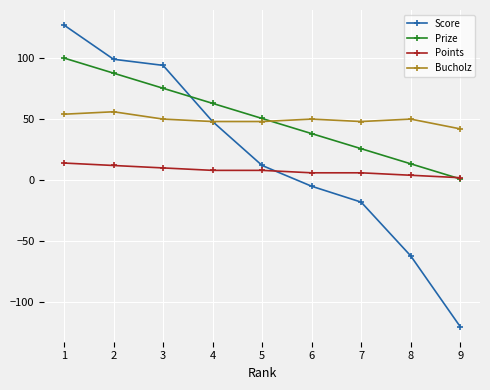

What is the maximum value shown in the chart?

127.0